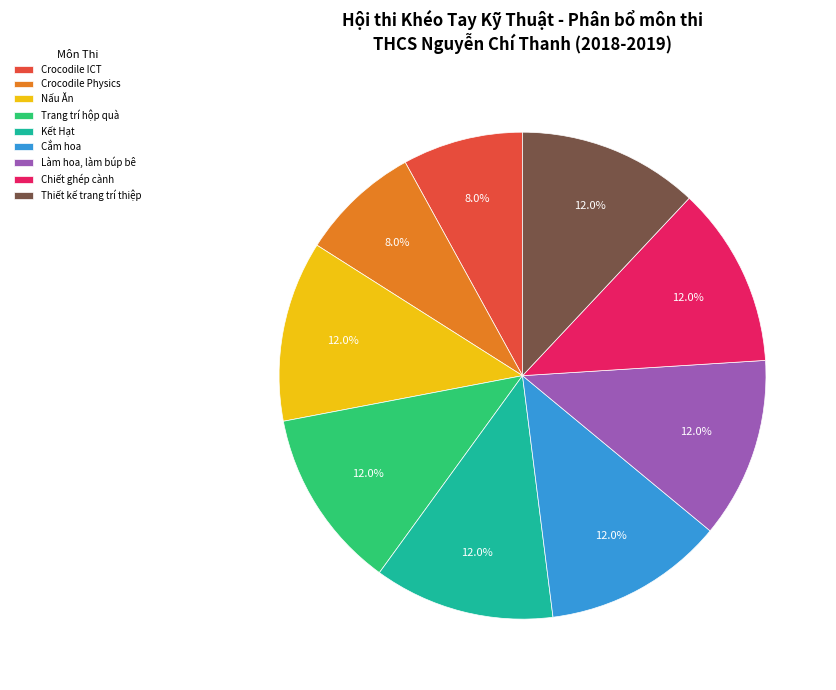

To the nearest percent, what portion does Làm hoa, làm búp bê represent?

12%